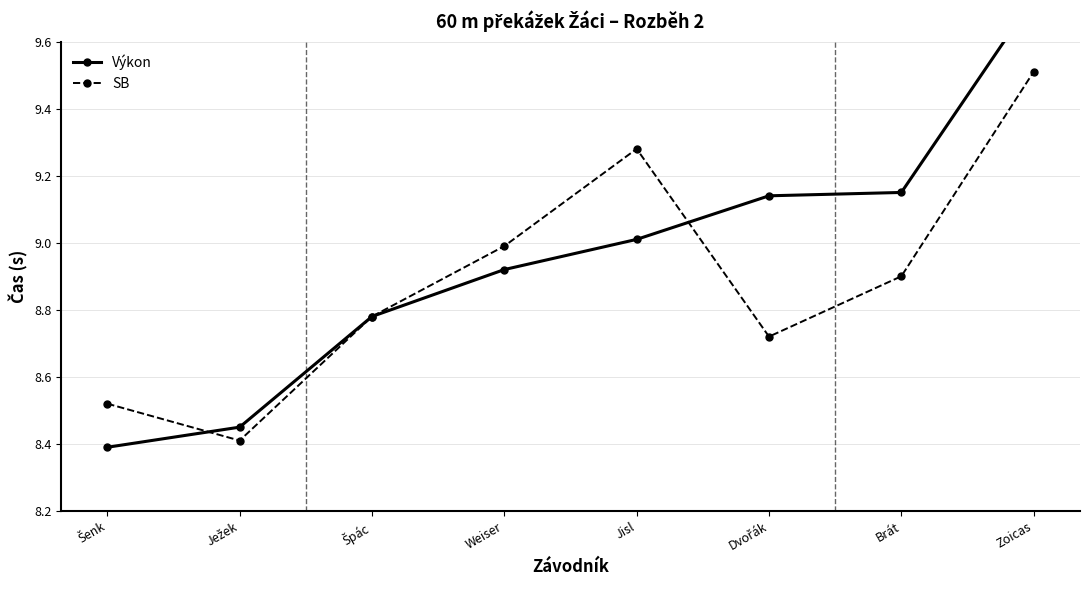

Which series has the widest spread of values?

Výkon